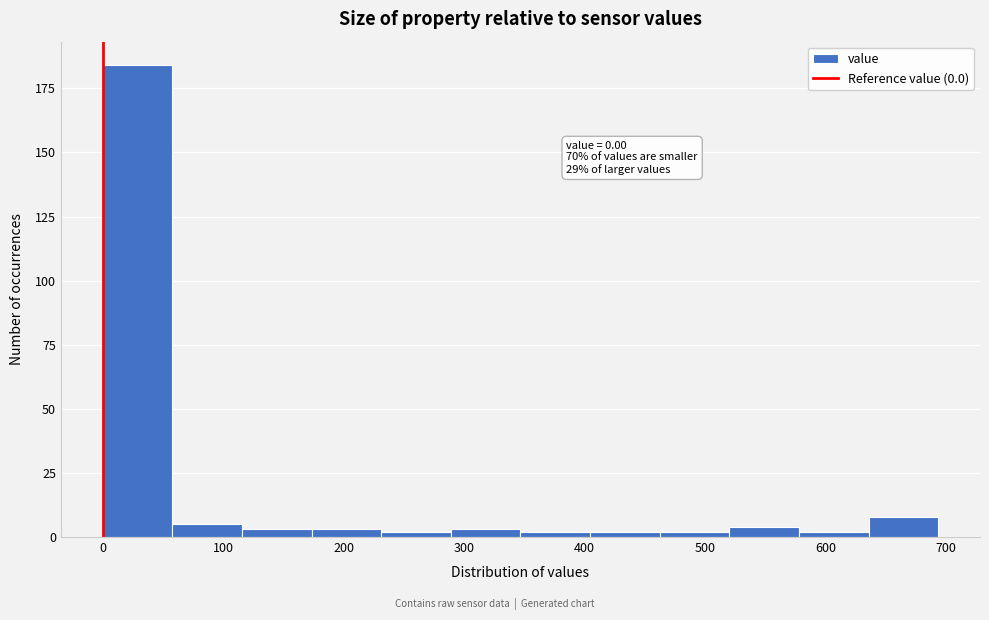

Which range on the x-axis has the tallest bar?

0 to 60